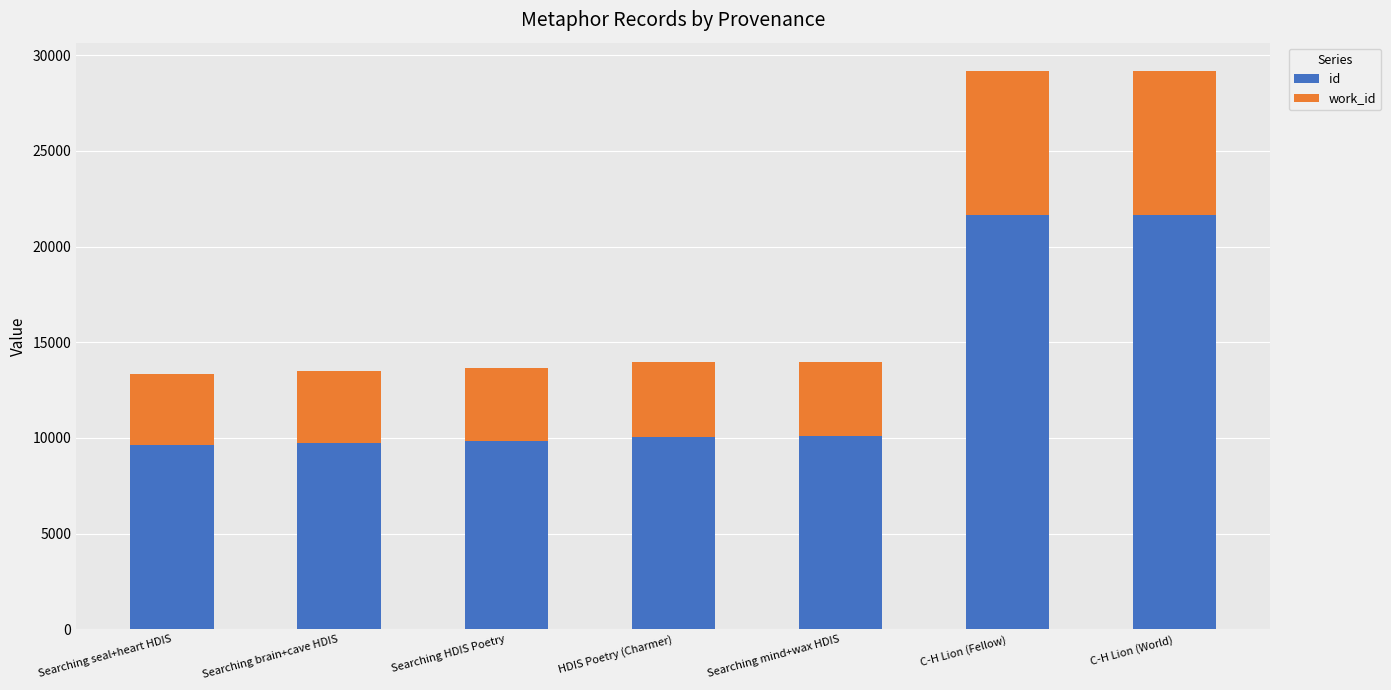

Is it true that id equals 6091 at Searching brain+cave HDIS?

False